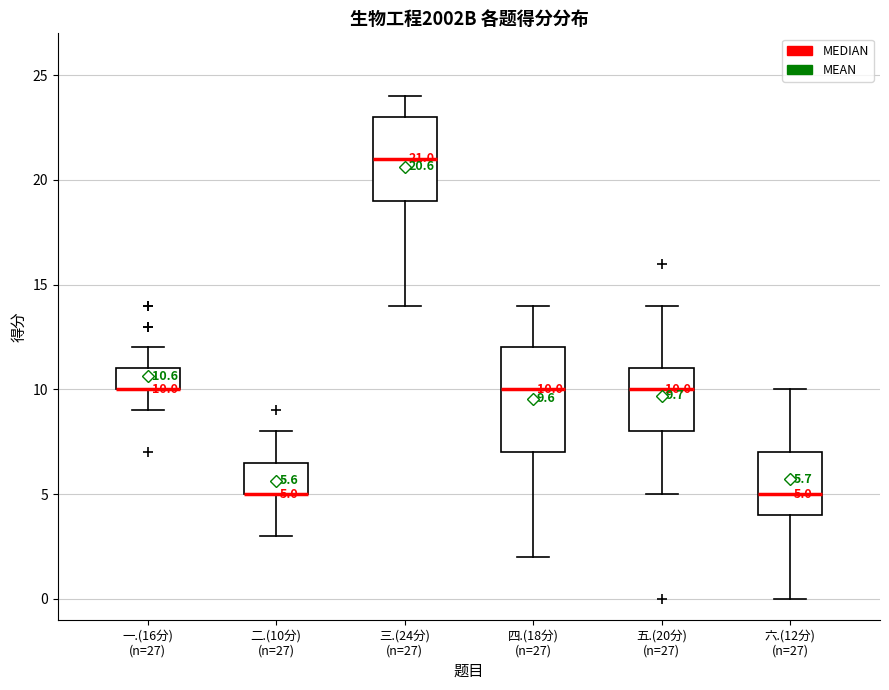

Comparing the boxes themselves (not the whiskers), which one is the tallest?

四.(18分) (n=27)